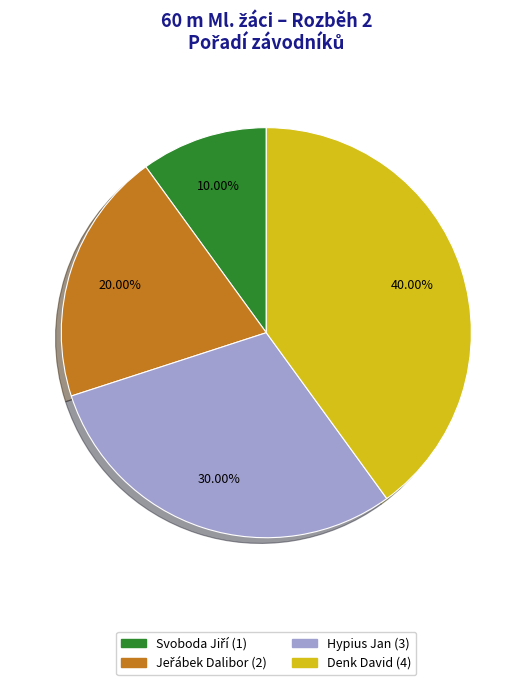

Is it true that Denk David is 40% of the pie?

True